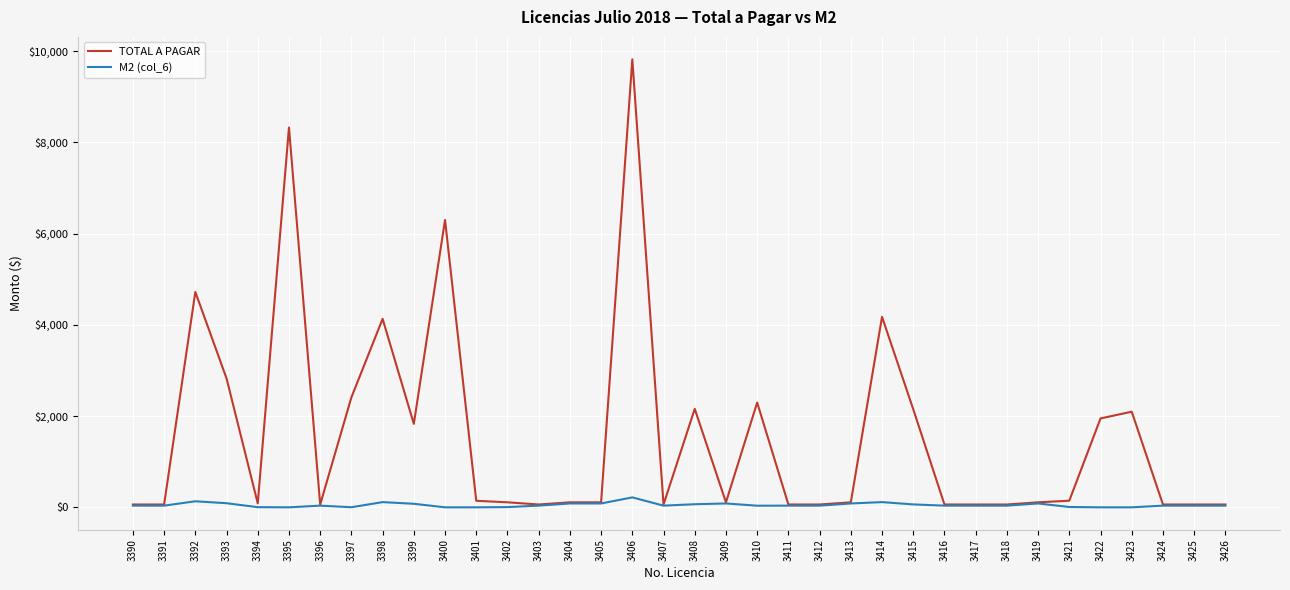

Which series has the widest spread of values?

TOTAL A PAGAR